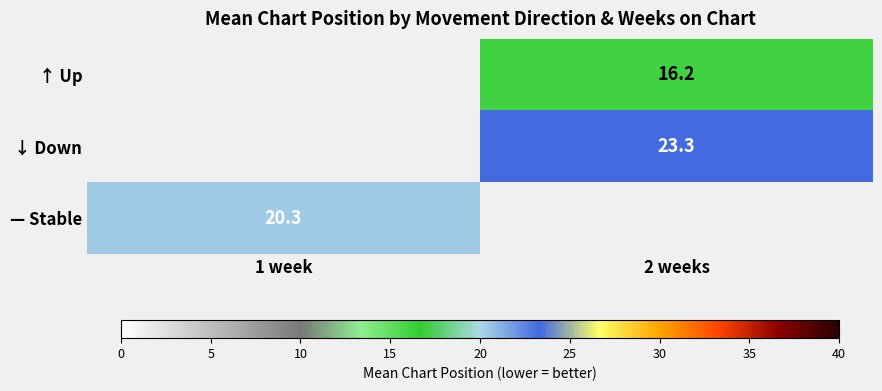

The ↓ Down series shows 23.3 at 2 weeks. True or false?

True